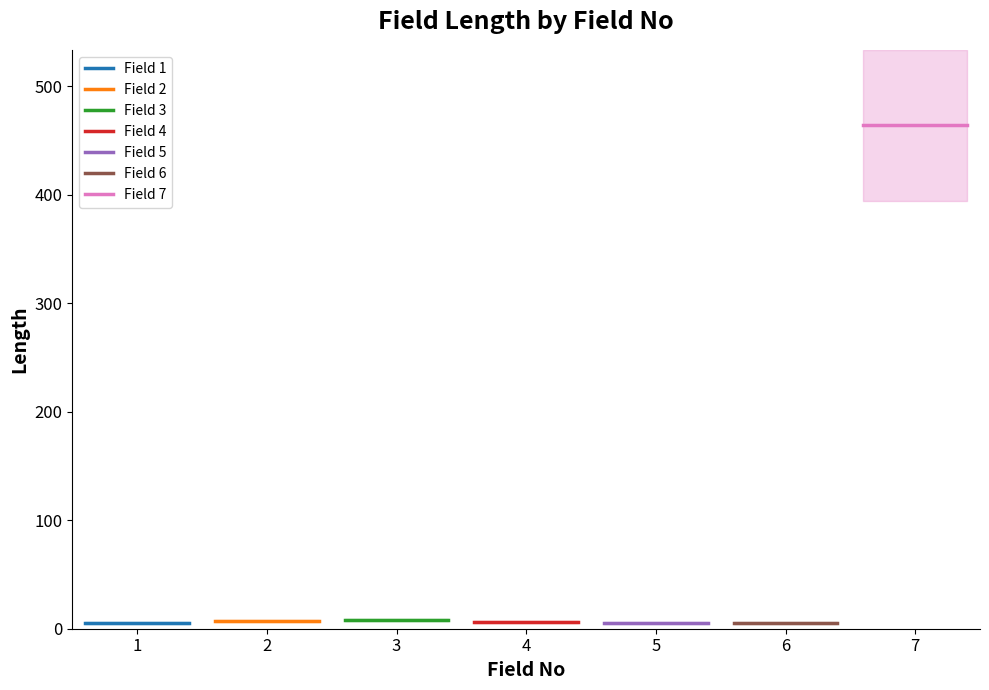

How many data points are less than 6?

3